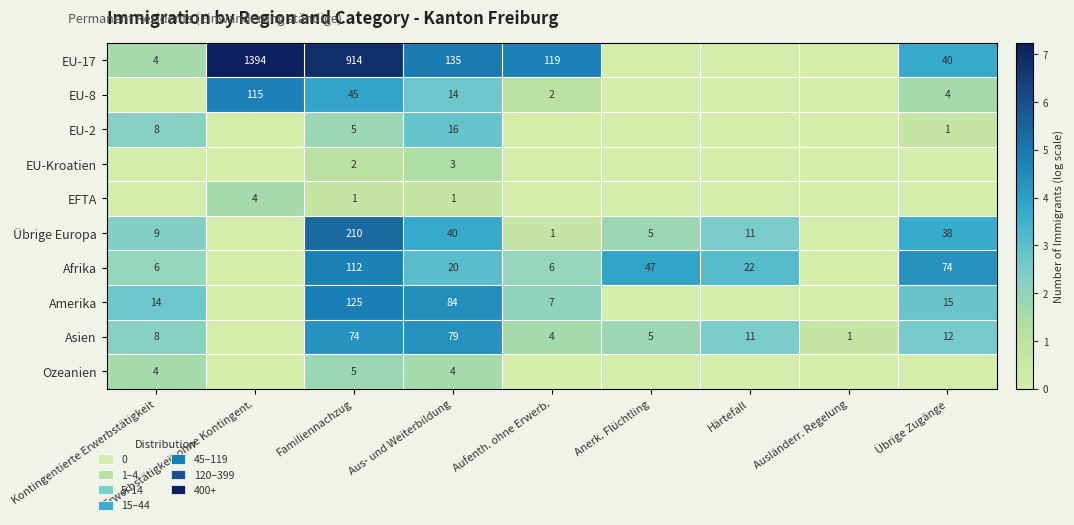

True or false: Amerika has a value of 1 at Aufenth. ohne Erwerb..

False